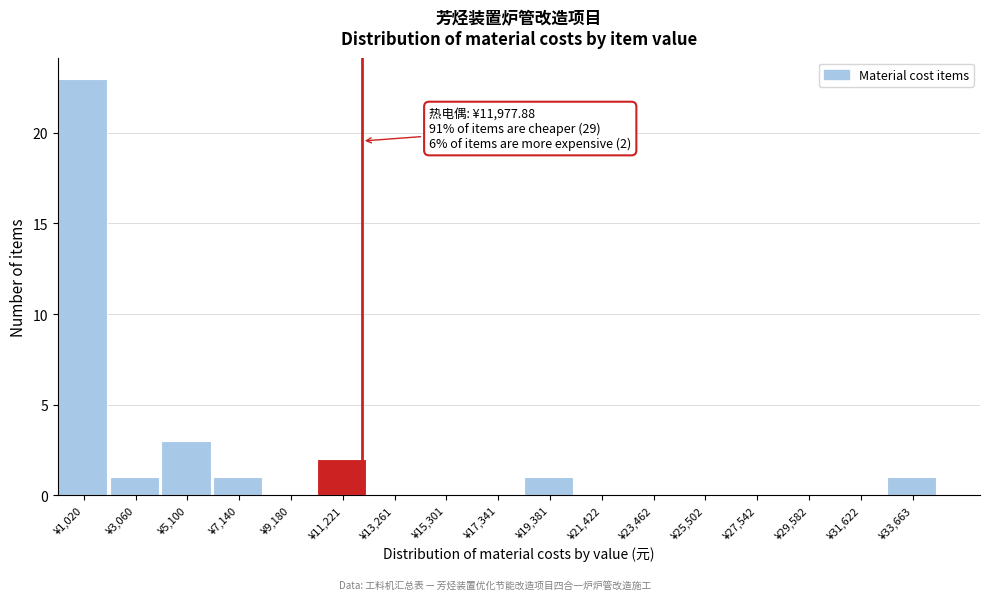

Over which range of the x-axis is the bar tallest?

0 to 2000